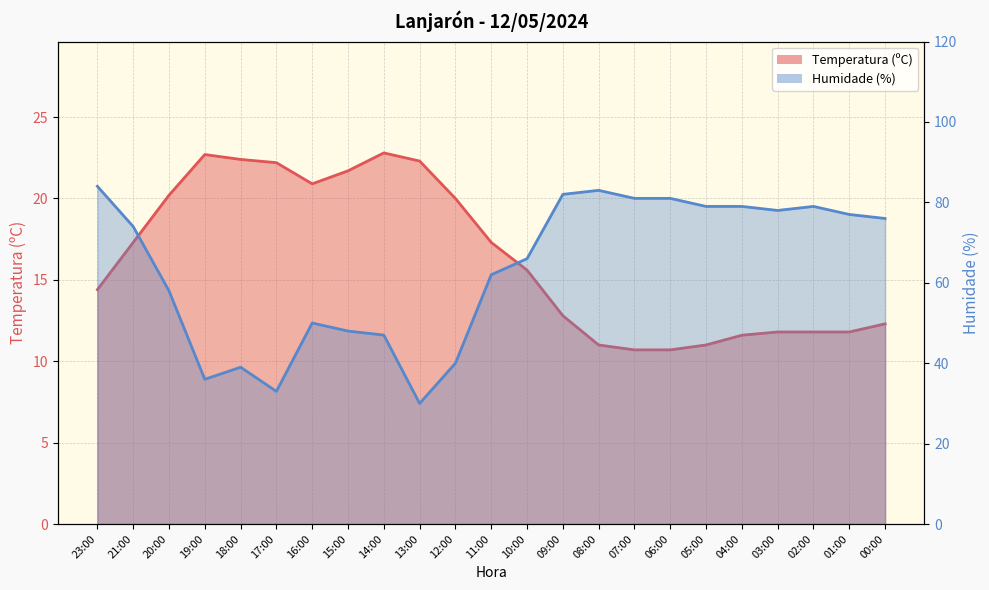

How many lines are shown in the chart?

2